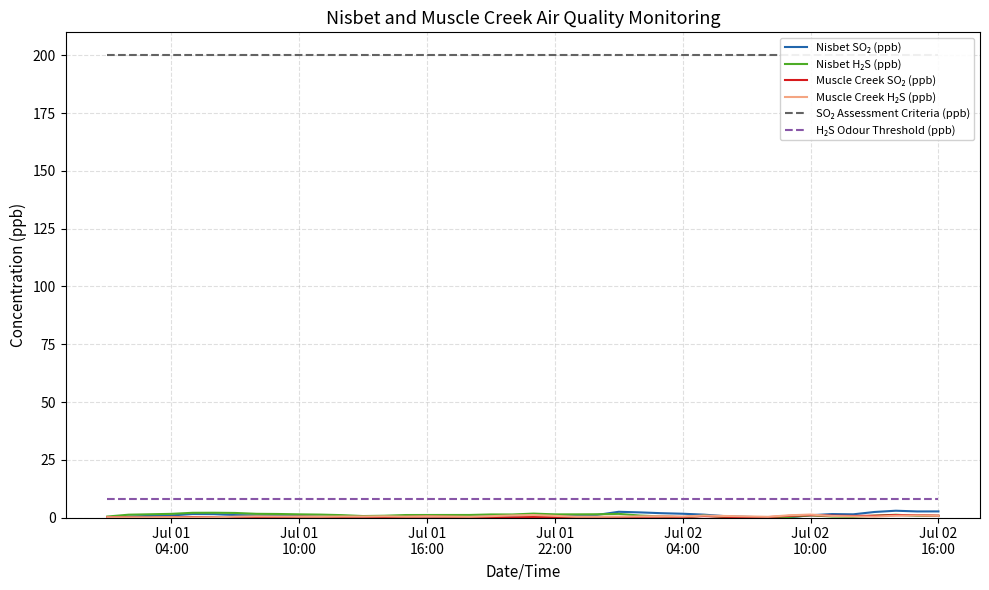

How many values in Nisbet SO₂ (ppb) are below zero?

1